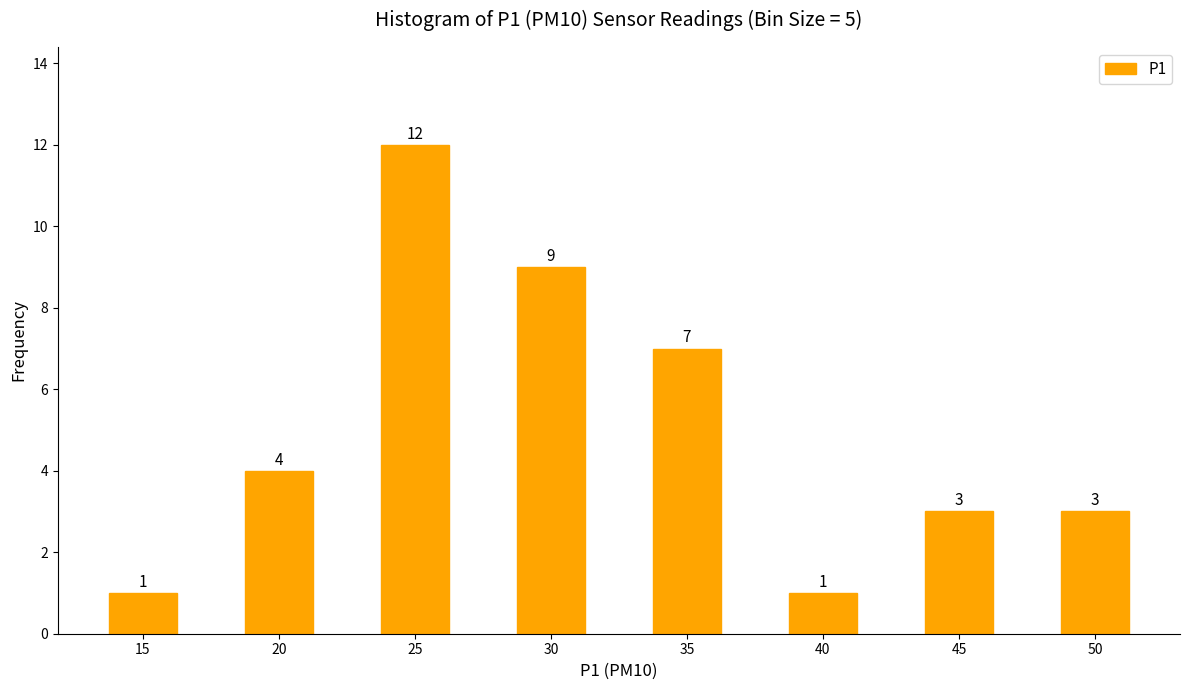

Reading right to left, what are all the values shown in this chart?

3	3	1	7	9	12	4	1